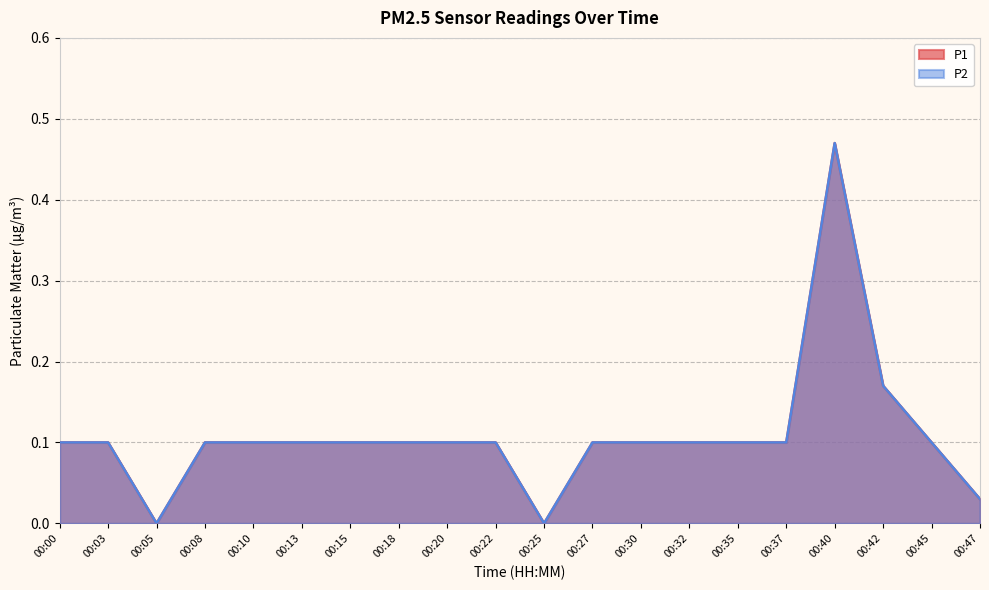

True or false: P2 and P1 intersect in this chart.

False